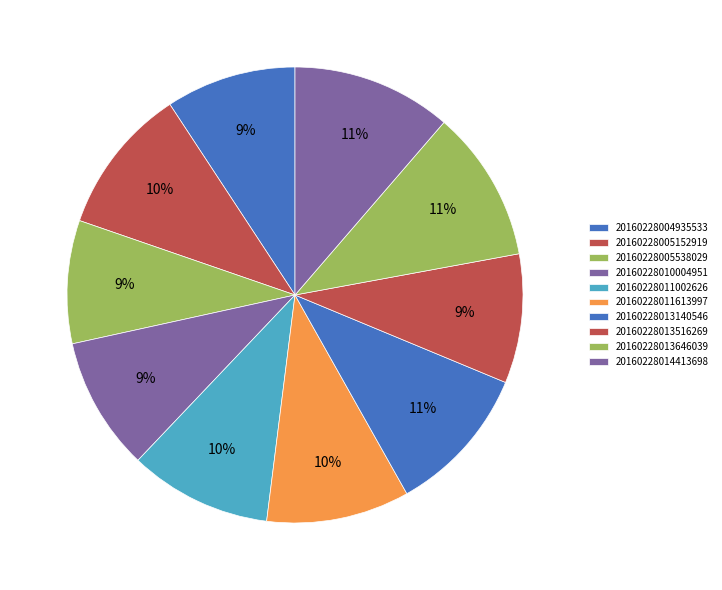

How many slices are in this pie chart?

10